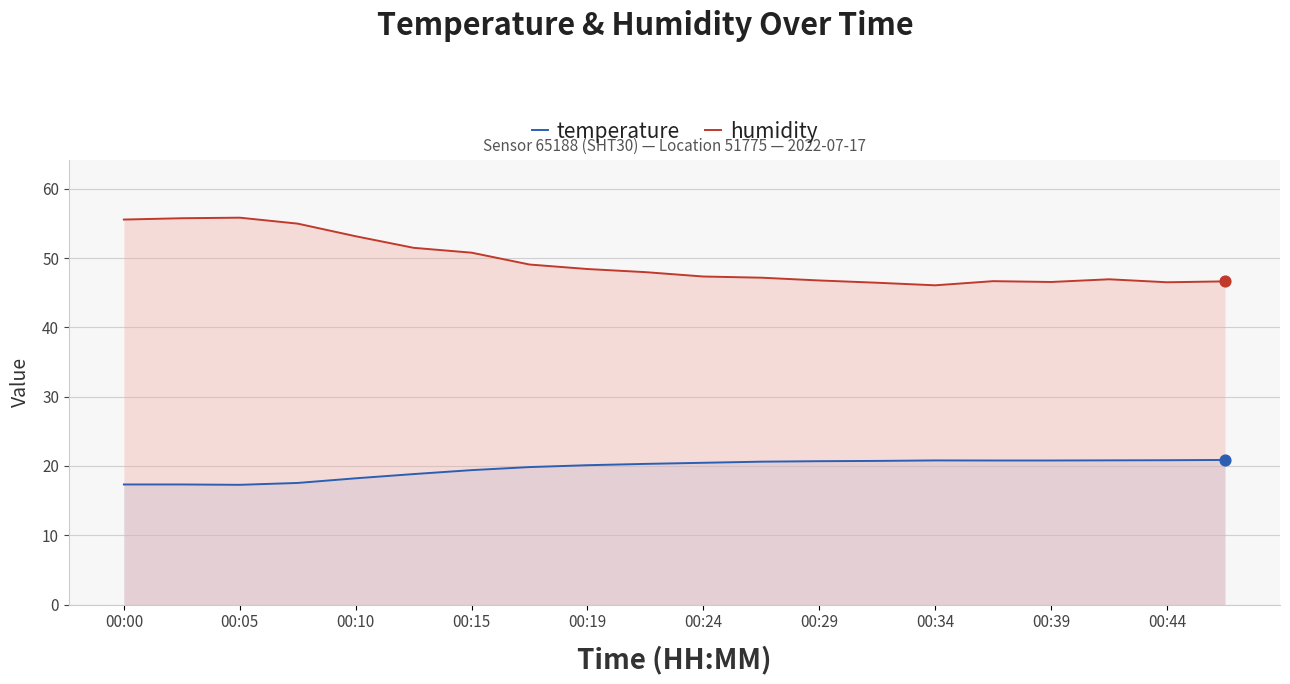

Which series has the largest total across all categories?

humidity